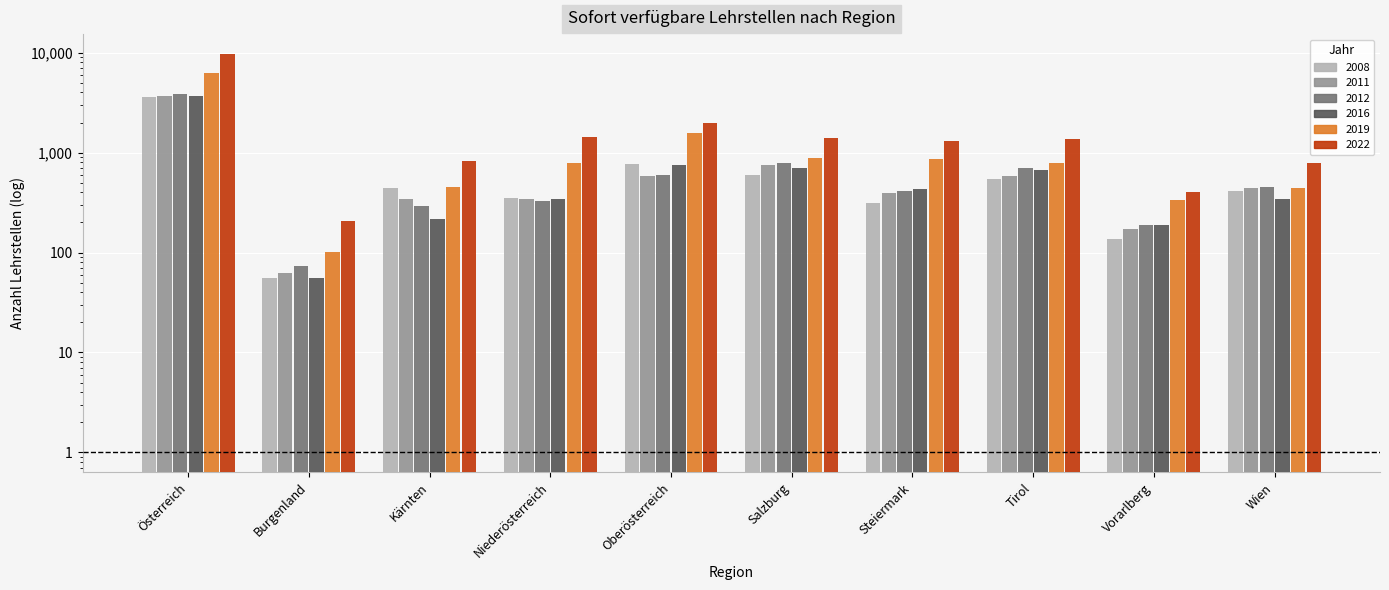

Are the bars horizontal?

No